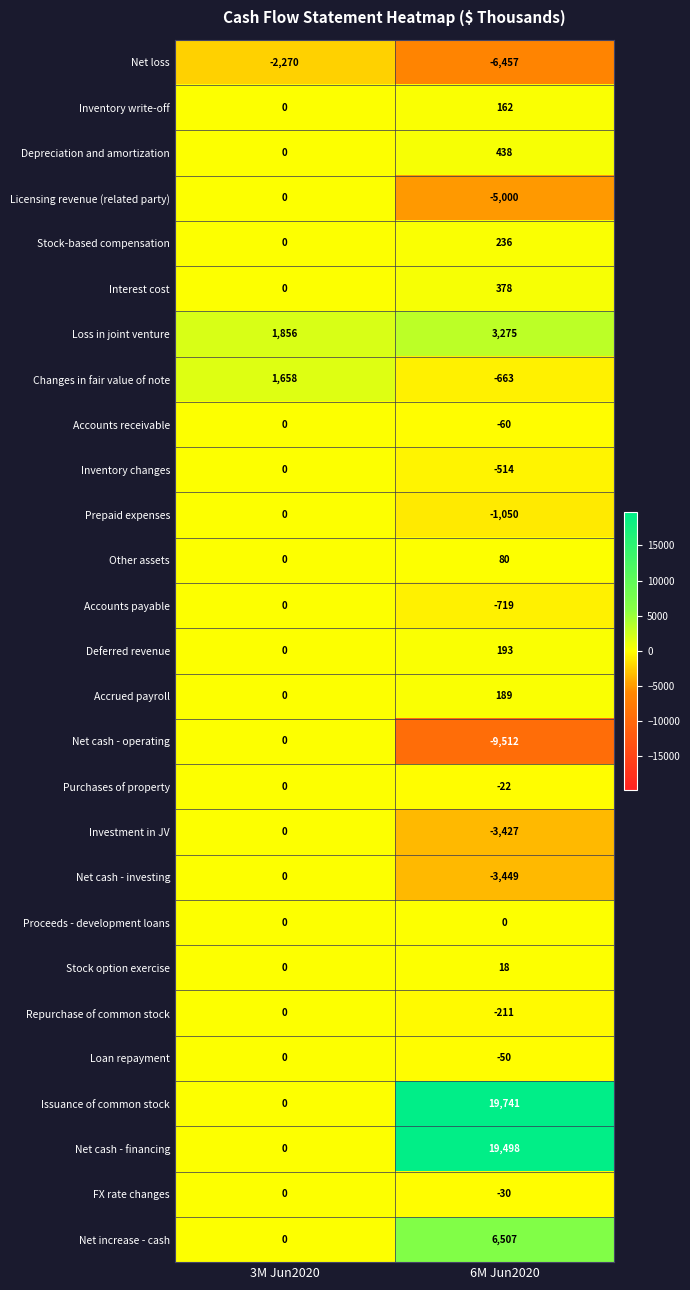

Is it true that Prepaid expenses equals -489 at 3M Jun2020?

False